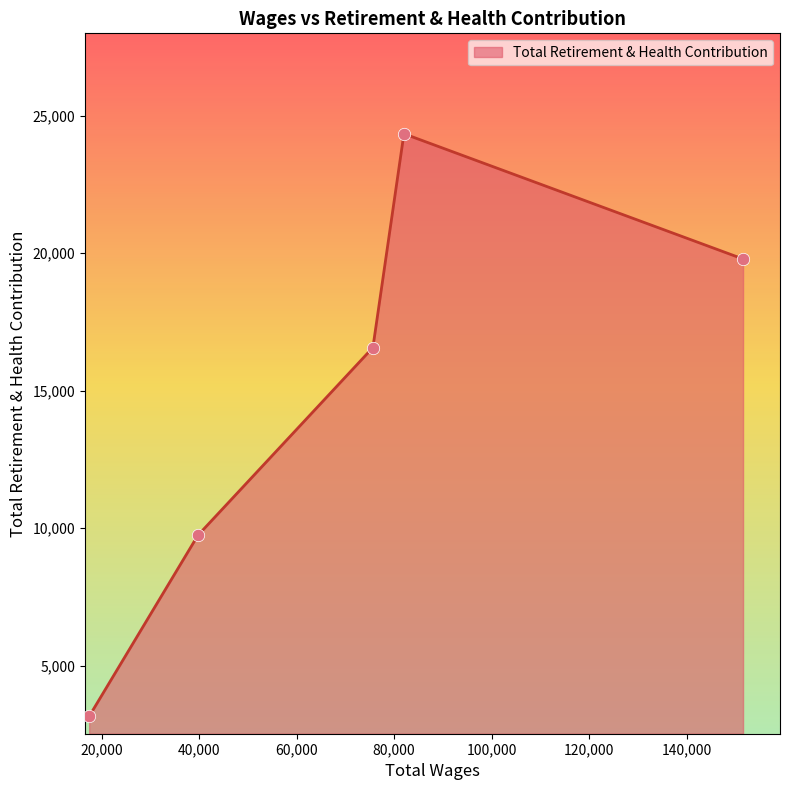

What is the average value?

14720